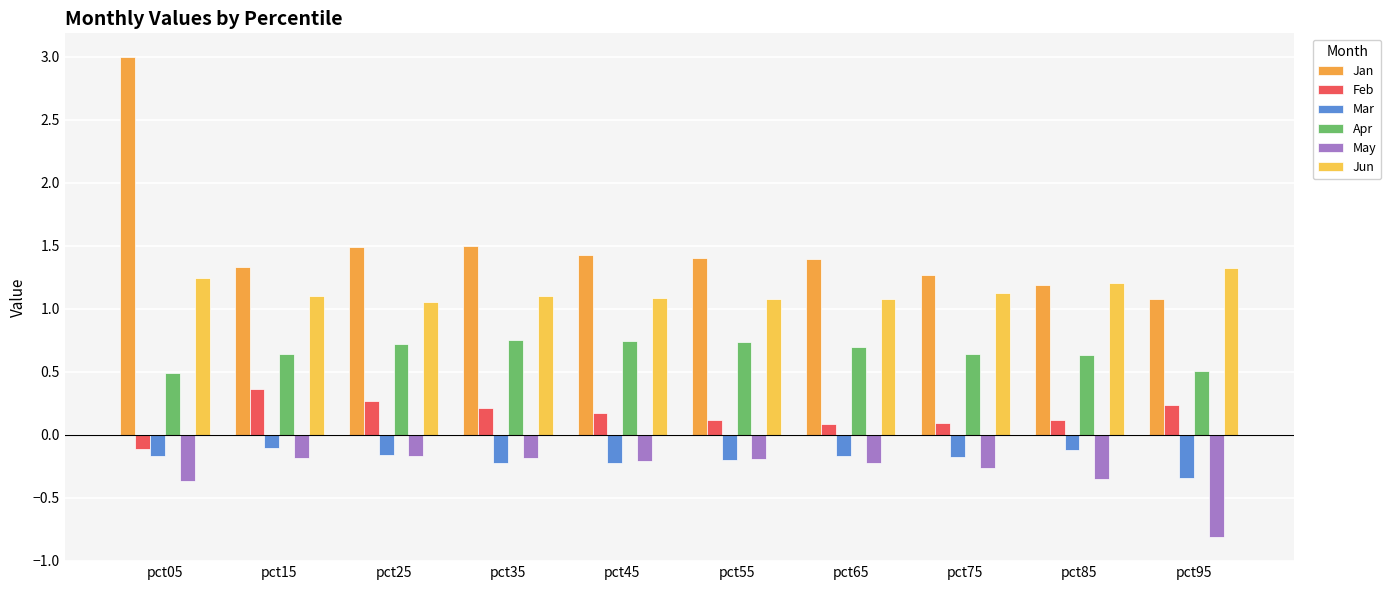

Reading right to left, what are all the values shown in this chart?

Jan: 1.1	1.2	1.3	1.4	1.4	1.4	1.5	1.5	1.3	3.0
Feb: 0.2	0.1	0.1	0.1	0.1	0.2	0.2	0.3	0.4	-0.1
Mar: -0.3	-0.1	-0.2	-0.2	-0.2	-0.2	-0.2	-0.2	-0.1	-0.2
Apr: 0.5	0.6	0.6	0.7	0.7	0.7	0.8	0.7	0.6	0.5
May: -0.8	-0.4	-0.3	-0.2	-0.2	-0.2	-0.2	-0.2	-0.2	-0.4
Jun: 1.3	1.2	1.1	1.1	1.1	1.1	1.1	1.1	1.1	1.2